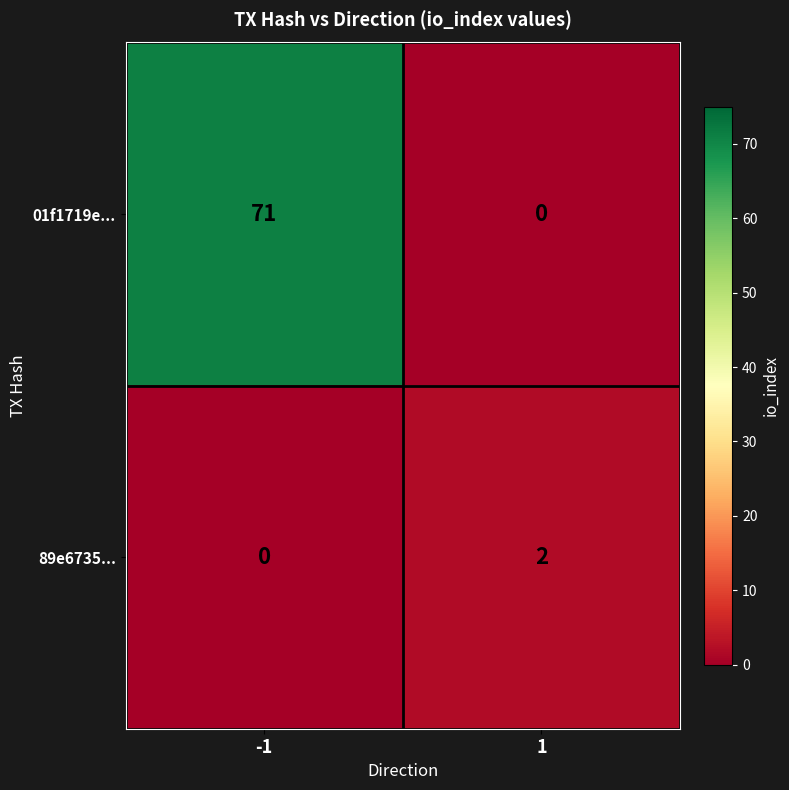

What is the total value across all series at 1?

2